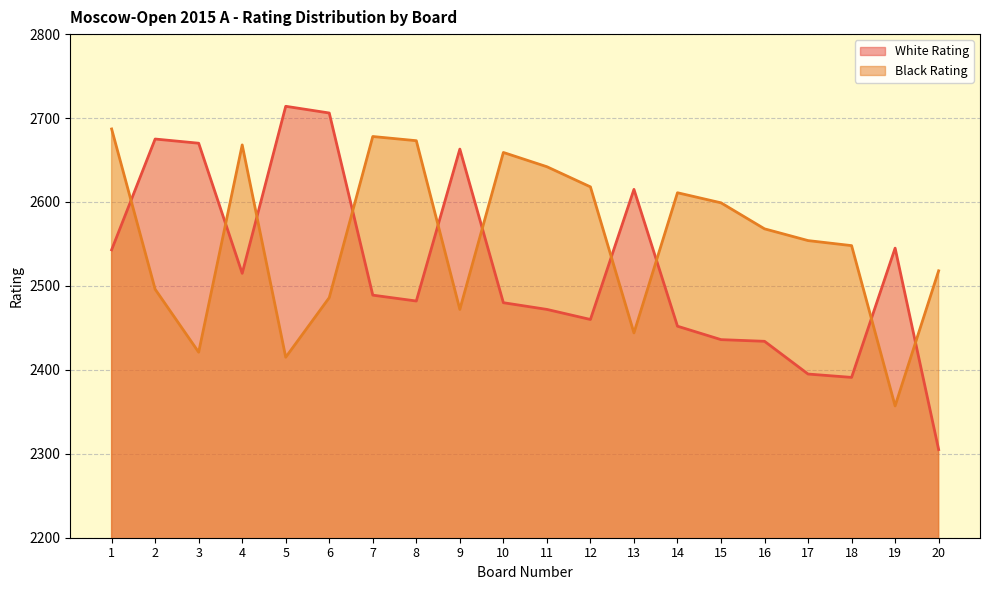

Does the chart display data point markers on the line(s)?

No